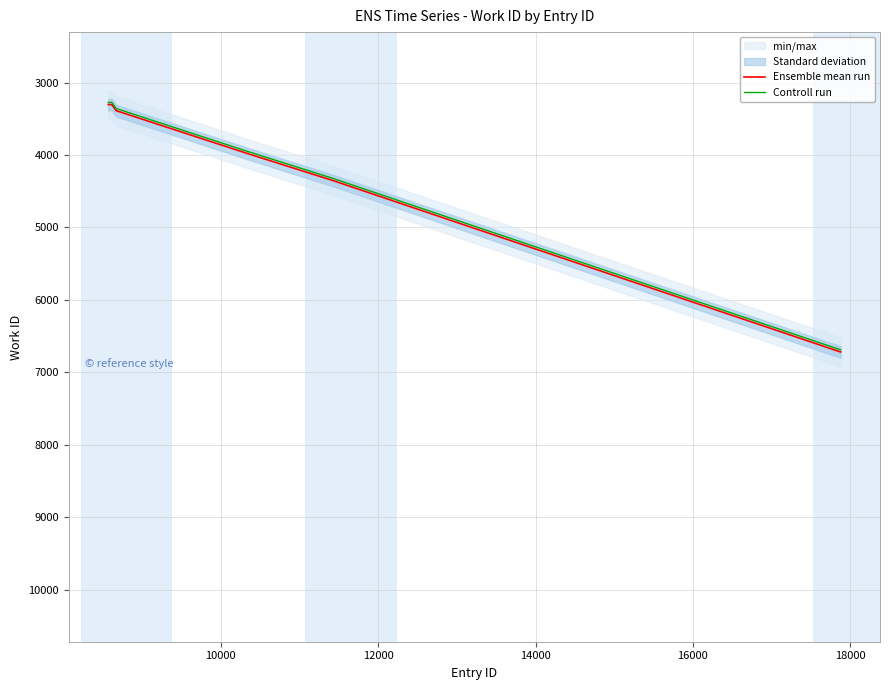

What is the difference between the maximum and minimum values in the Ensemble mean run series?

3414